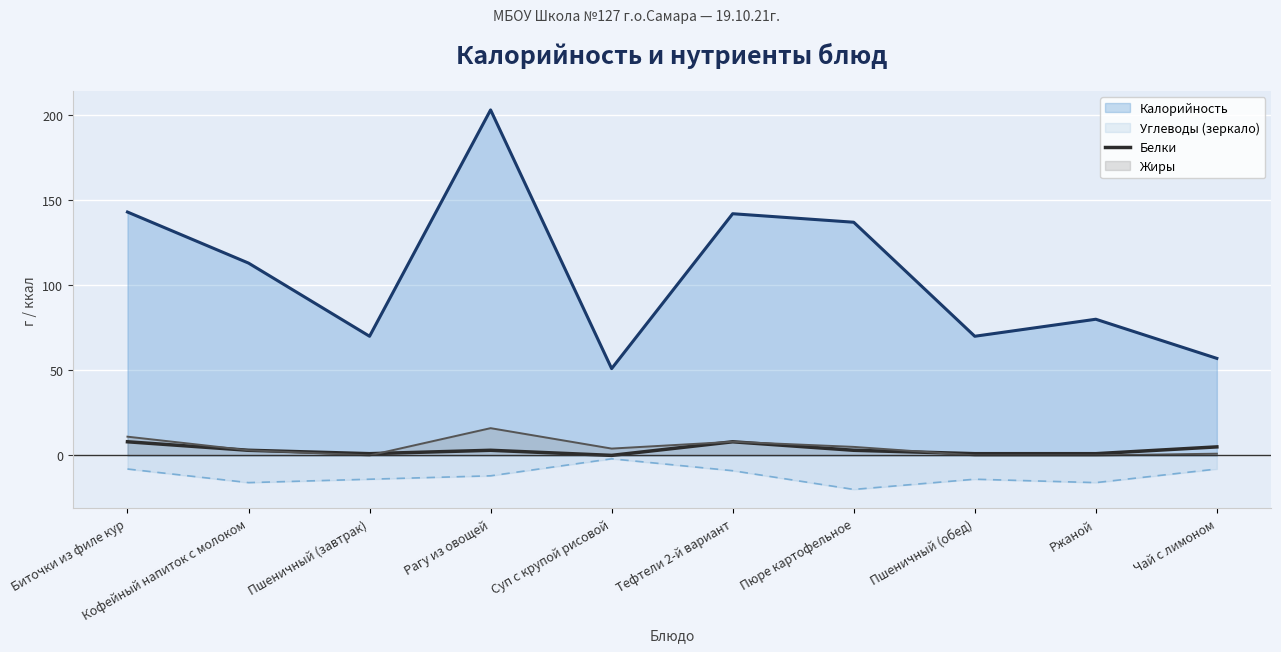

Where is the first local maximum?

Рагу из овощей